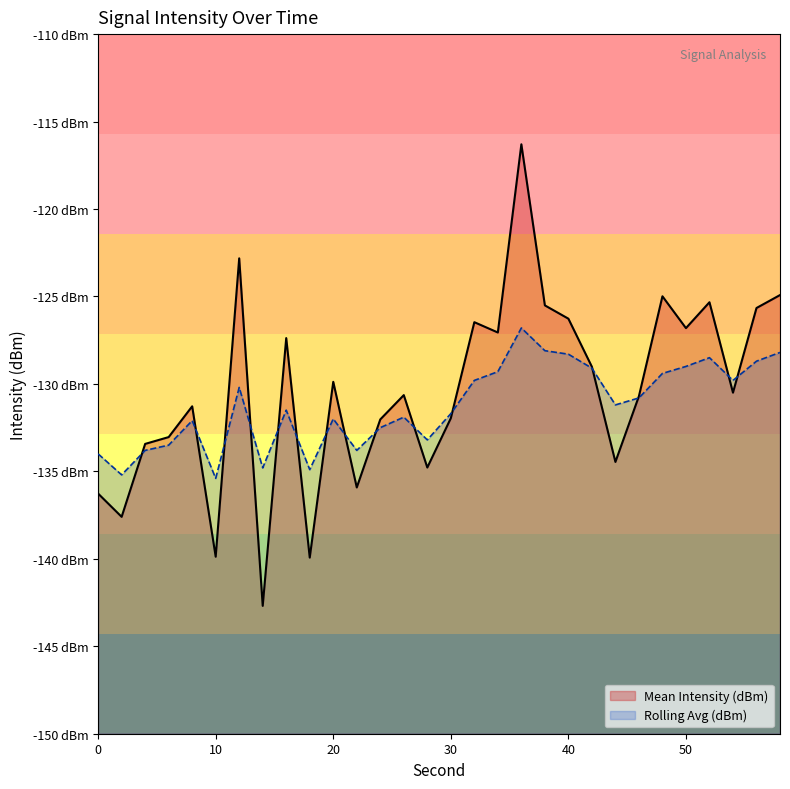

Where do Rolling Avg (dBm) and Mean Intensity (dBm) first cross each other?

2 and 4